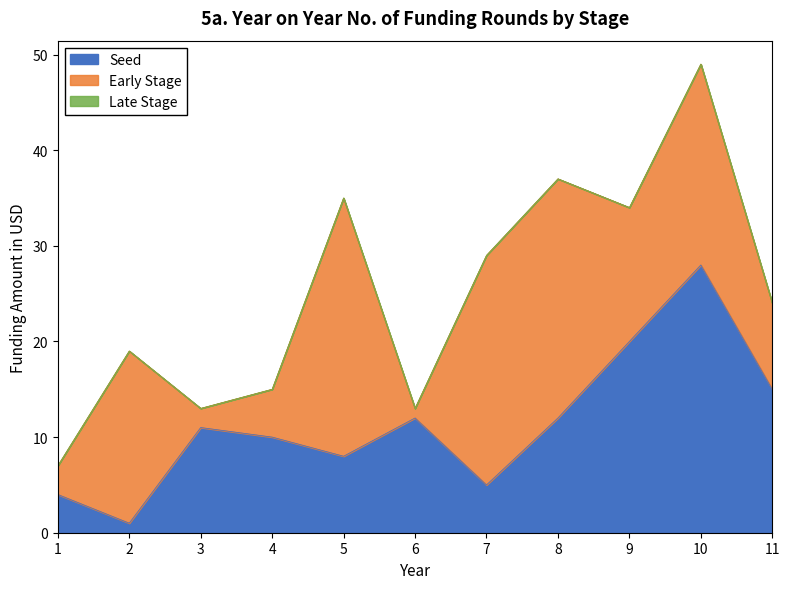

What is the highest value of the Seed series?

28